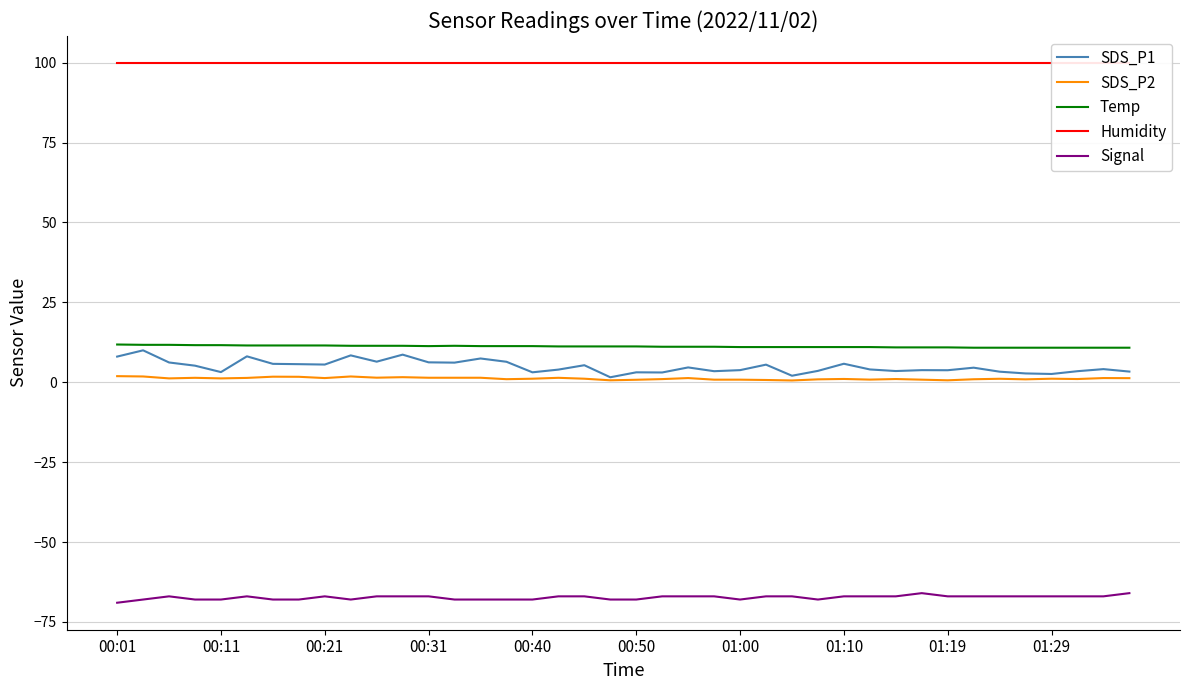

True or false: Humidity has more than 2 points higher than both neighbors.

False